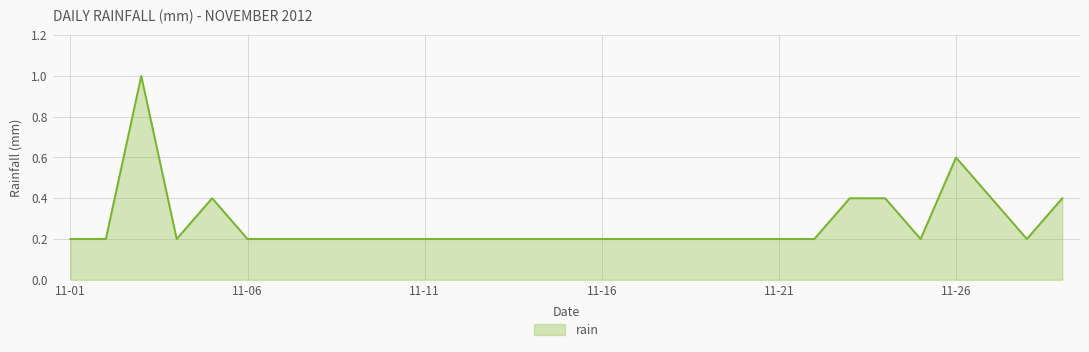

What is the greatest value displayed?

1.0